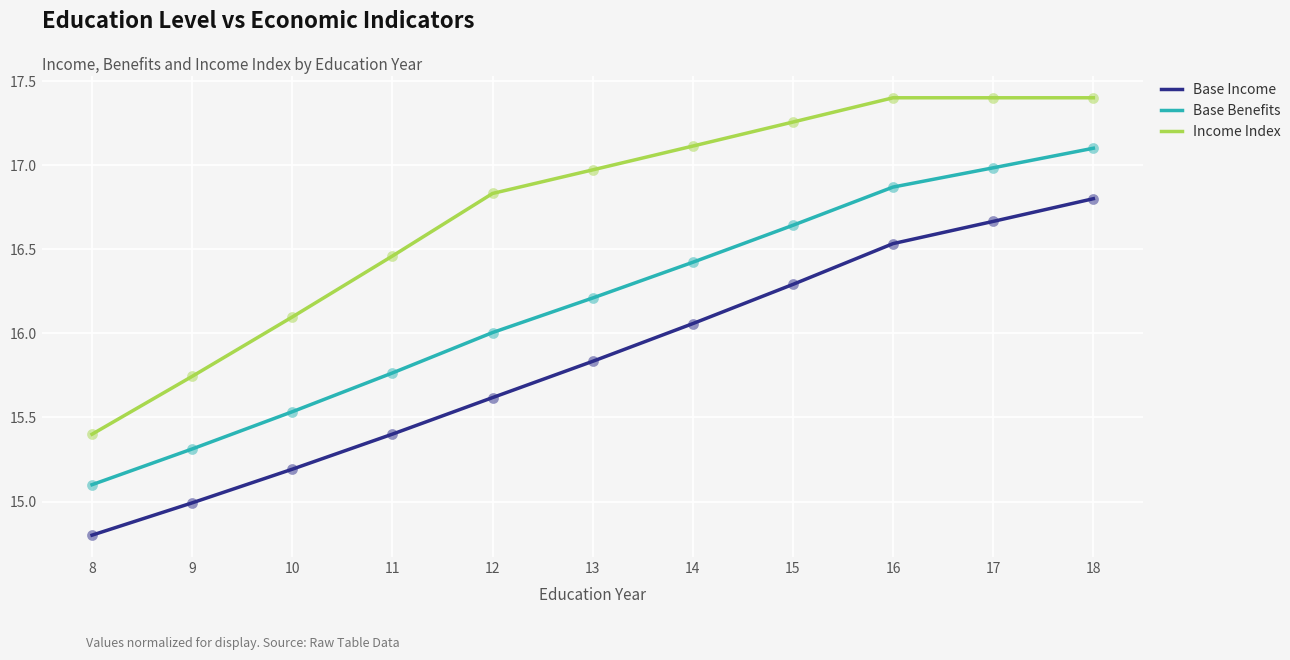

What is the total value across all series at 14?

49.6